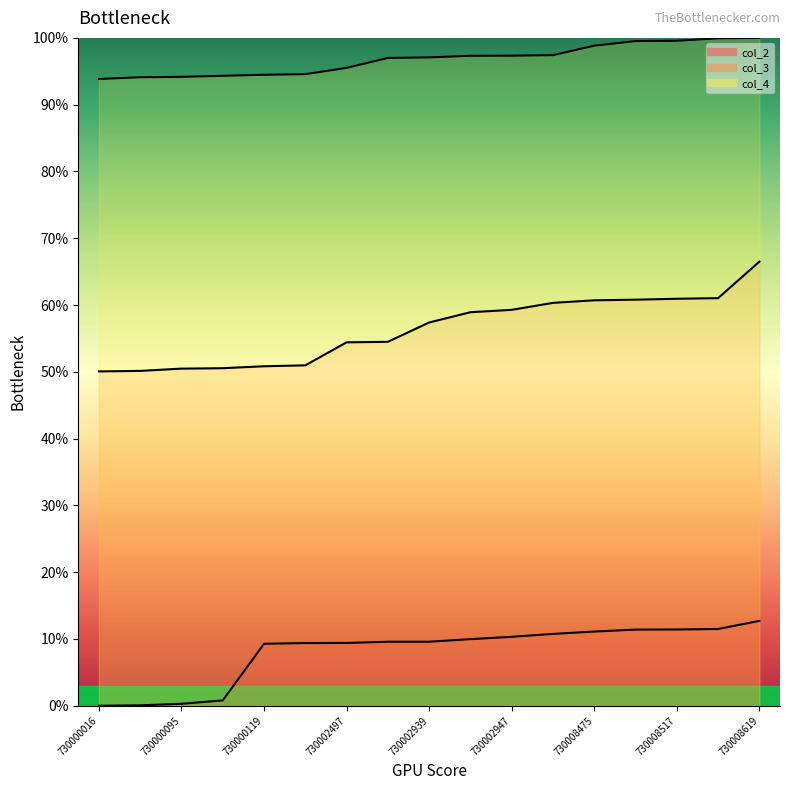

Which series has the largest total across all categories?

col_4 line